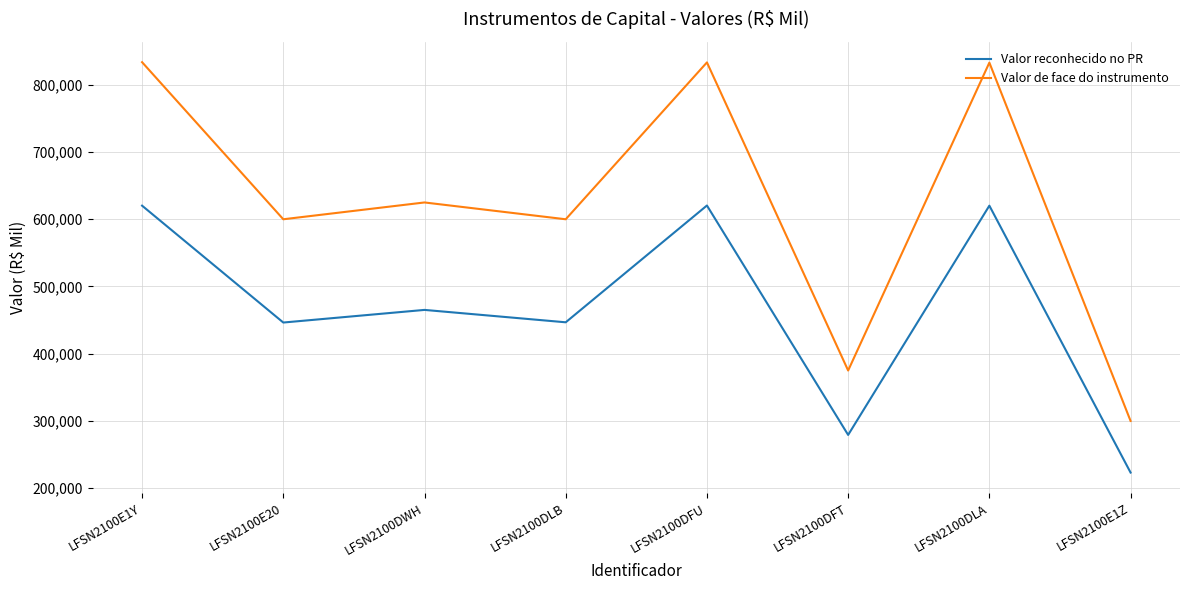

Where is the first local minimum for Valor de face do instrumento?

LFSN2100E20